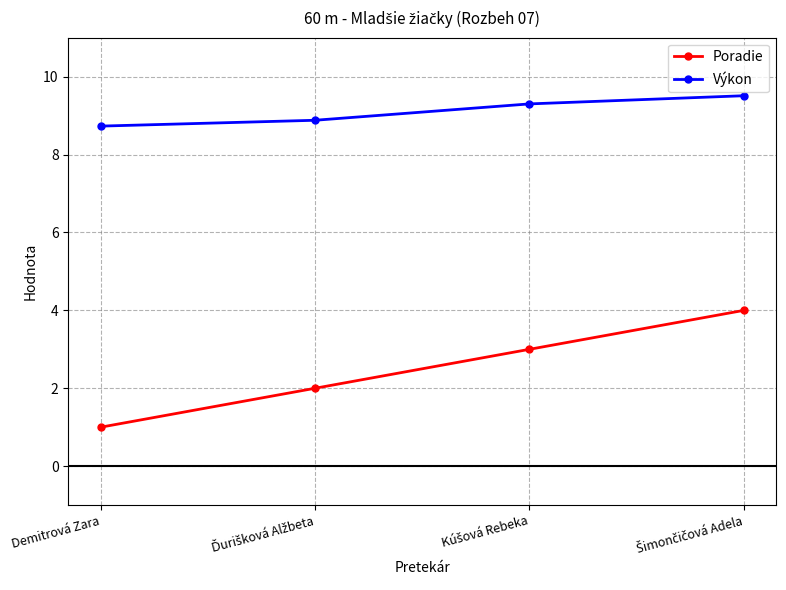

At which category does the chart reach its minimum across all series?

Demitrová Zara